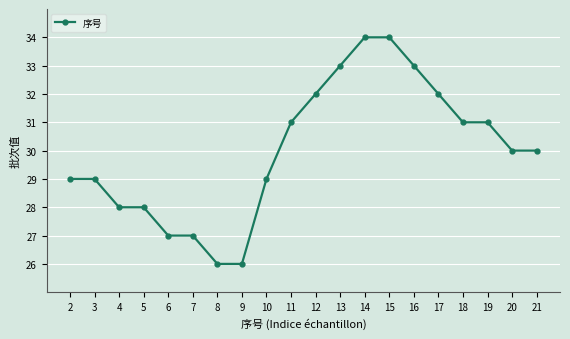

True or false: the data shows 15 at 10.

False